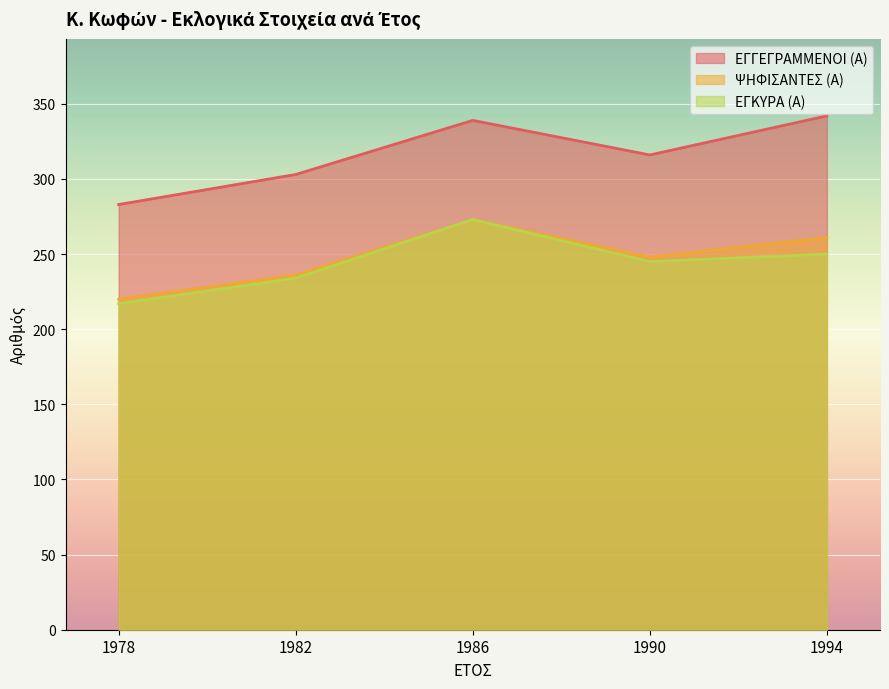

True or false: ΕΓΚΥΡΑ (Α) and ΕΓΓΕΓΡΑΜΜΕΝΟΙ (Α) cross at least once.

False